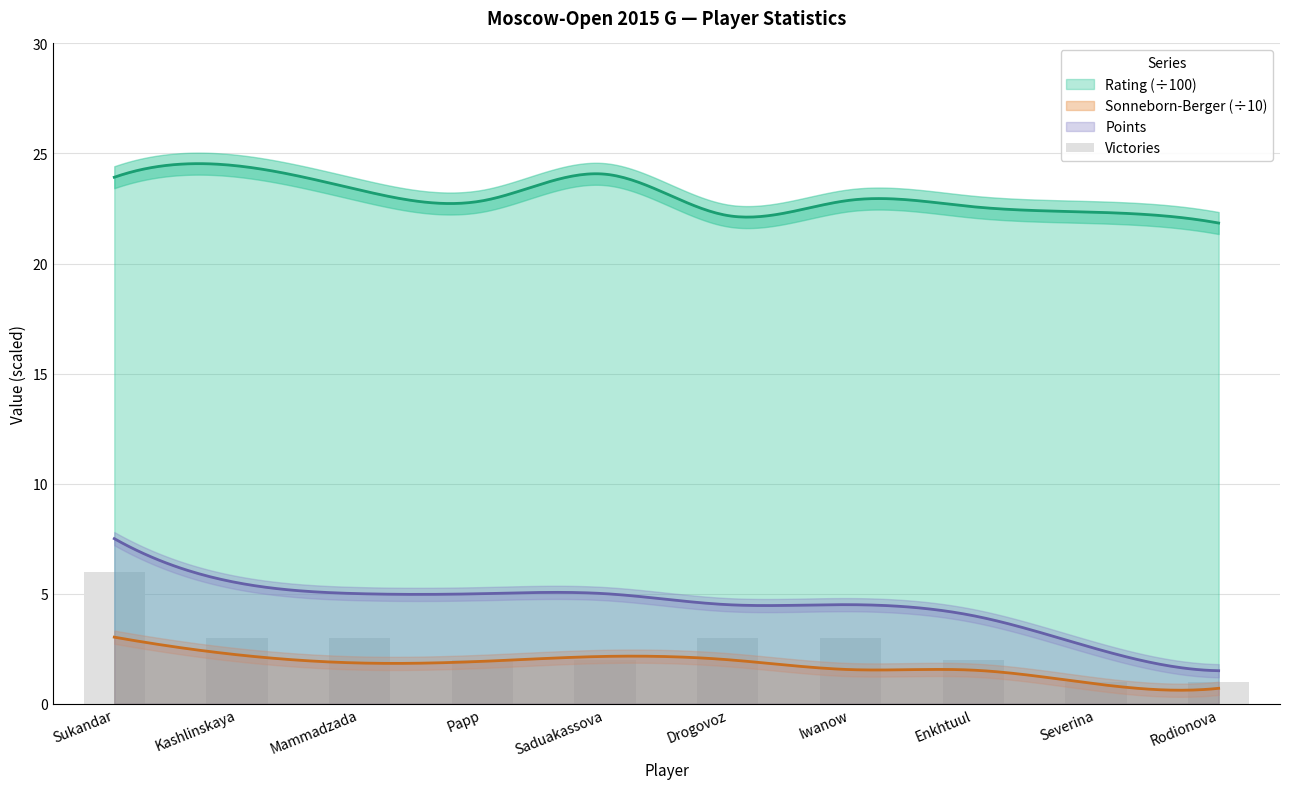

Between Sukandar and Papp, which is larger?

Sukandar